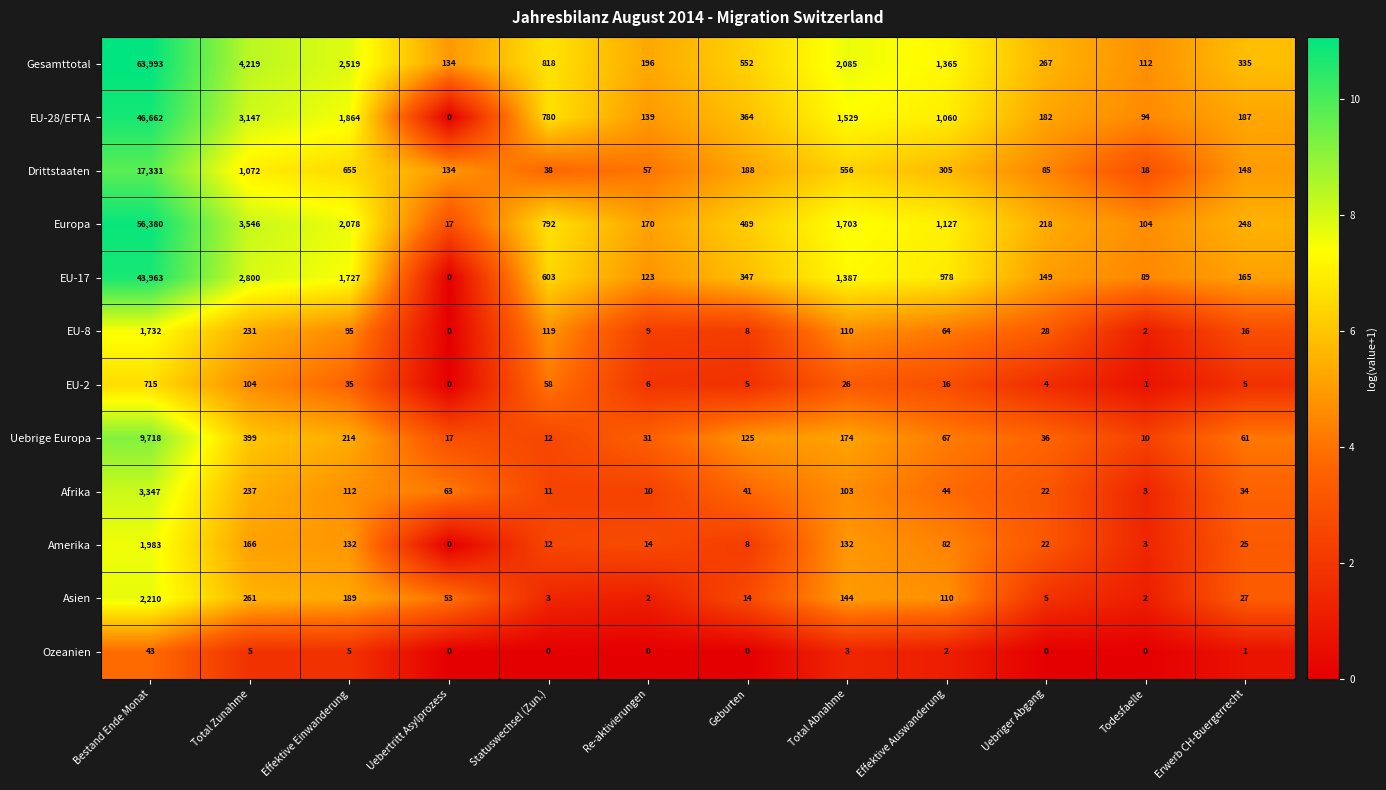

Between Total Zunahme and Uebriger Abgang, which series saw the biggest shift?

Gesamttotal